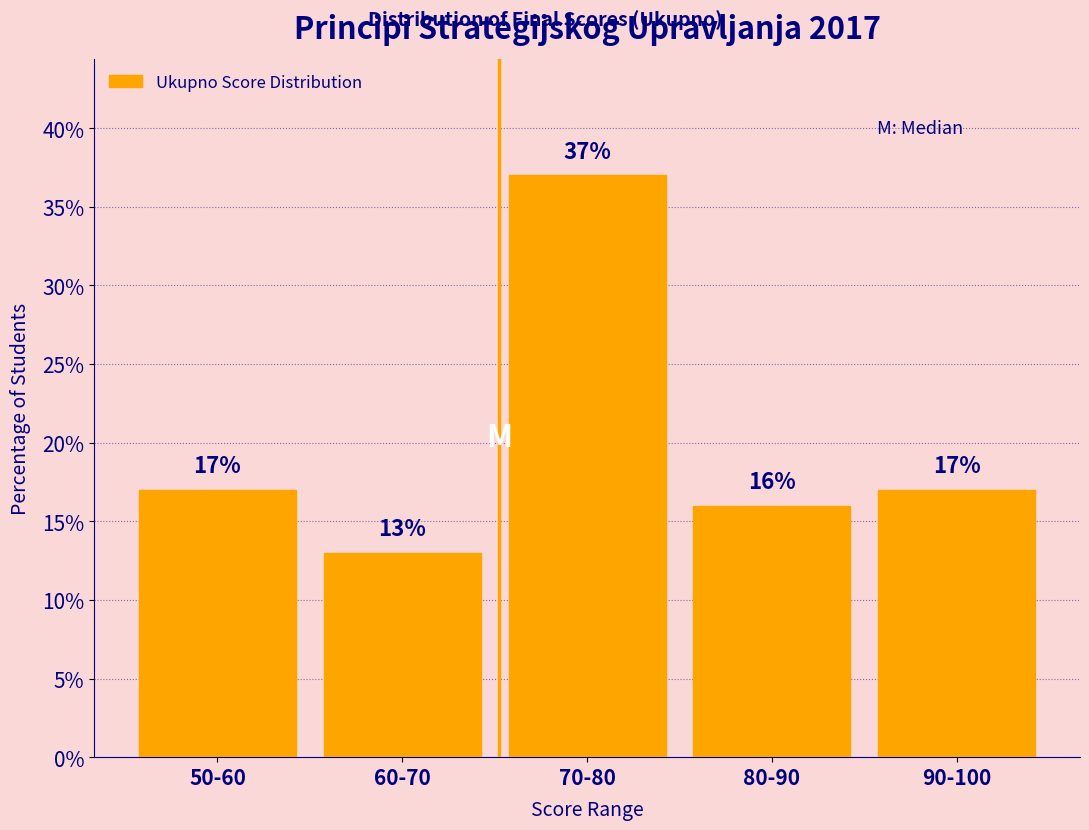

Reading left to right, transcribe all the data shown in this chart.

17	13	37	16	17